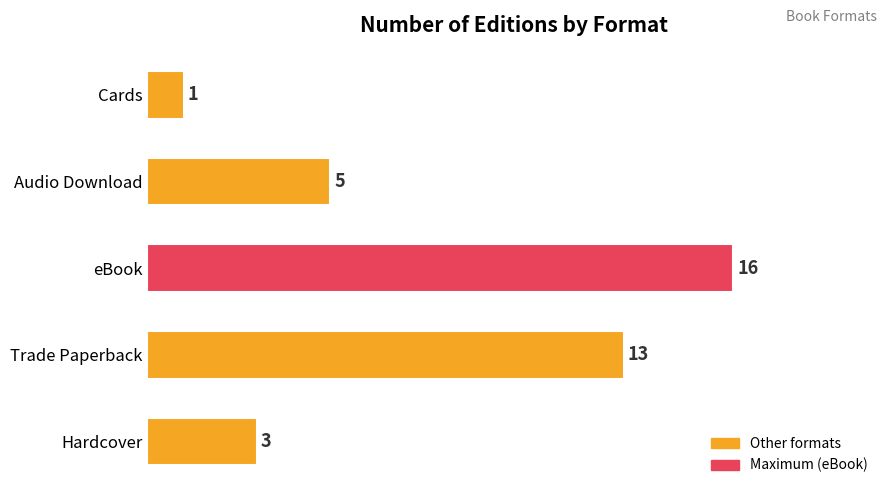

Count the number of categories in the chart.

5